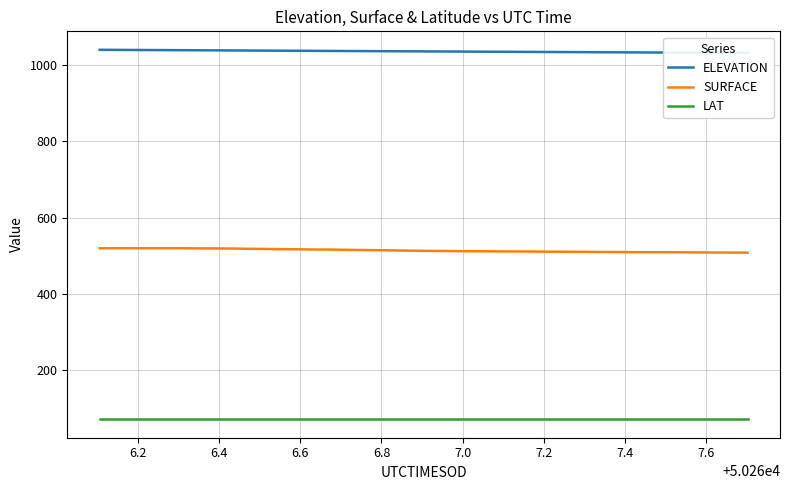

Count the number of data series in this chart.

3